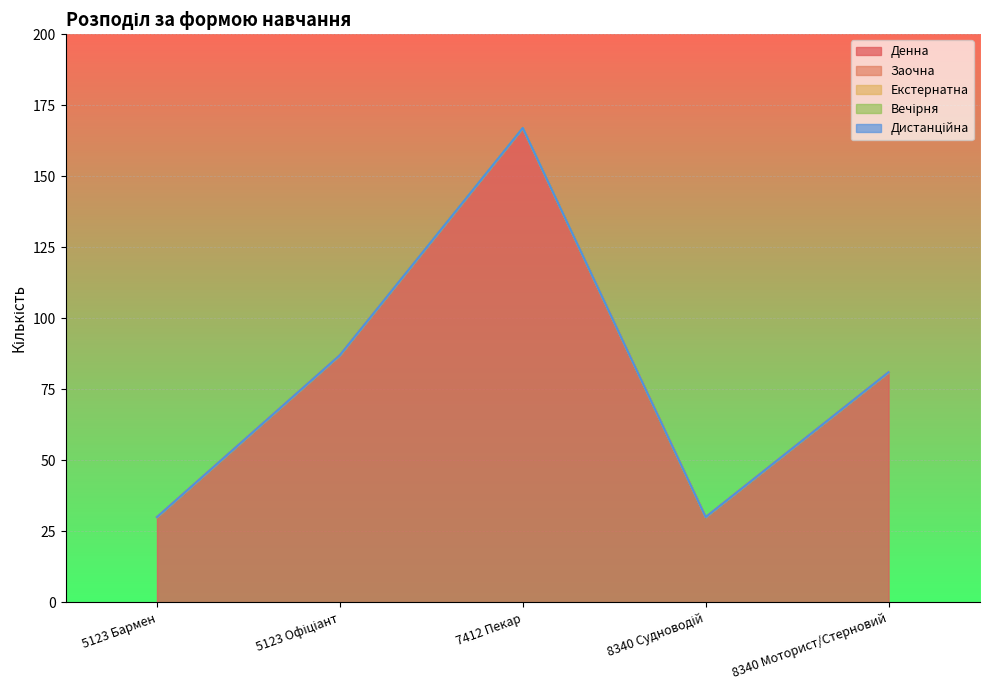

Reading right to left, transcribe all the data shown in this chart.

Денна: 8340 Моторист/Стерновий=81	8340 Судноводій=30	7412 Пекар=167	5123 Офіціант=87	5123 Бармен=30
Заочна: 8340 Моторист/Стерновий=0	8340 Судноводій=0	7412 Пекар=0	5123 Офіціант=0	5123 Бармен=0
Екстернатна: 8340 Моторист/Стерновий=0	8340 Судноводій=0	7412 Пекар=0	5123 Офіціант=0	5123 Бармен=0
Вечірня: 8340 Моторист/Стерновий=0	8340 Судноводій=0	7412 Пекар=0	5123 Офіціант=0	5123 Бармен=0
Дистанційна: 8340 Моторист/Стерновий=0	8340 Судноводій=0	7412 Пекар=0	5123 Офіціант=0	5123 Бармен=0